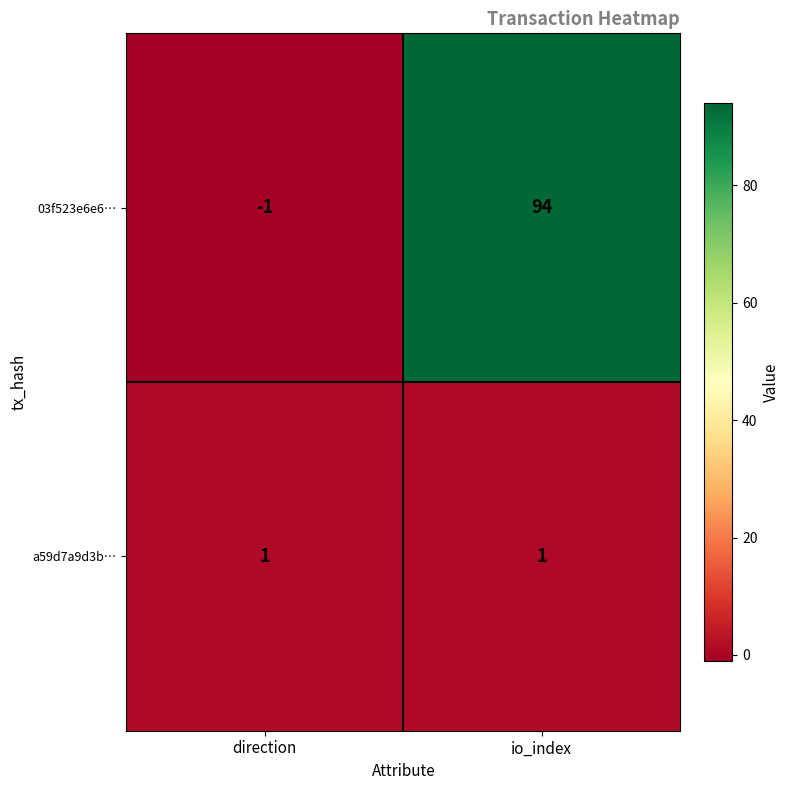

Reading left to right, list all the values displayed in this chart.

03f523e6e6…: direction=-1	io_index=94
a59d7a9d3b…: direction=1	io_index=1